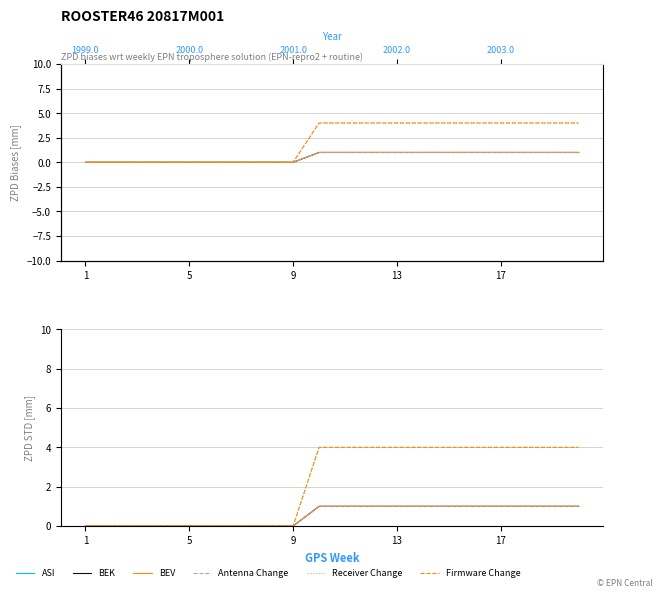

What is the average value of the BEK series?

0.6